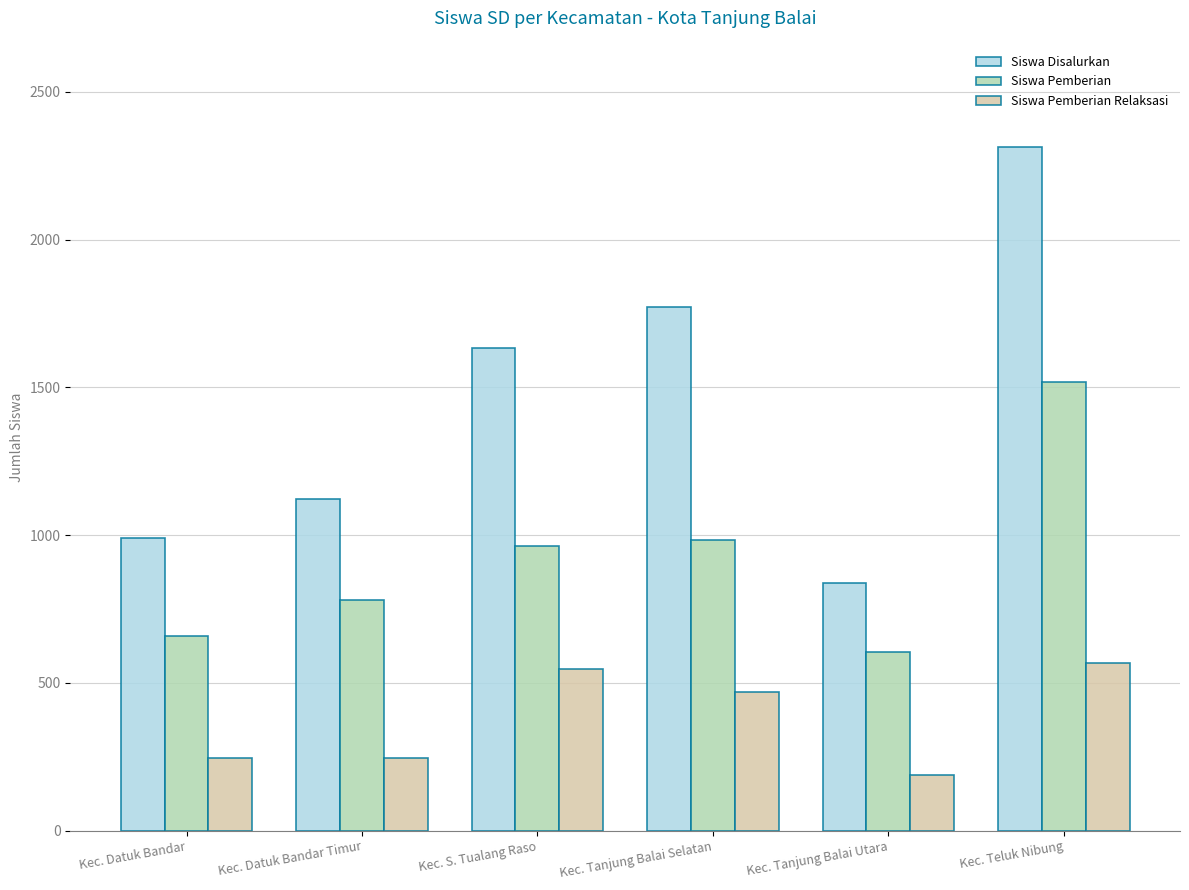

What is the difference between the Siswa Disalurkan values at Kec. Datuk Bandar and Kec. Tanjung Balai Selatan?

779